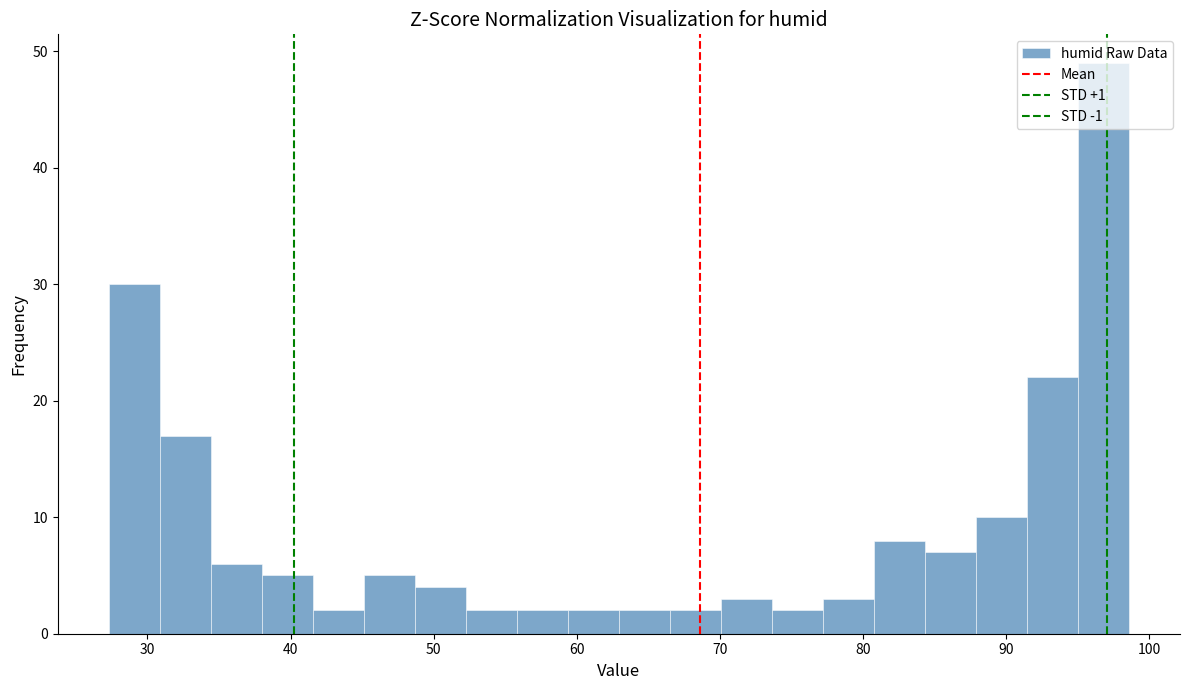

Around what value on the x-axis is the tallest bar? Give the approximate position of its centre, as read against the axis.

97